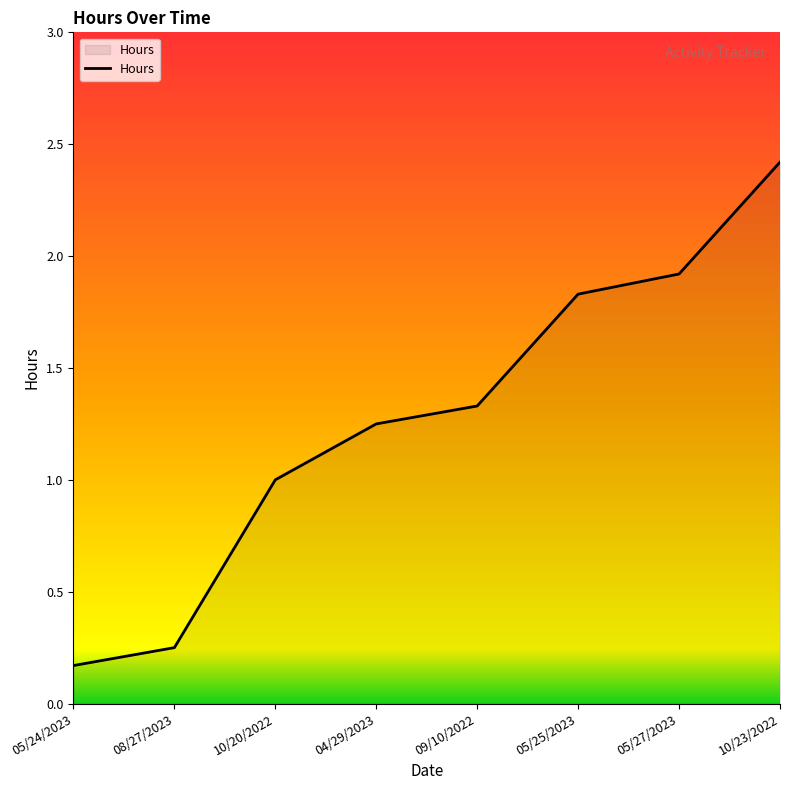

What is the maximum value shown in the chart?

2.4